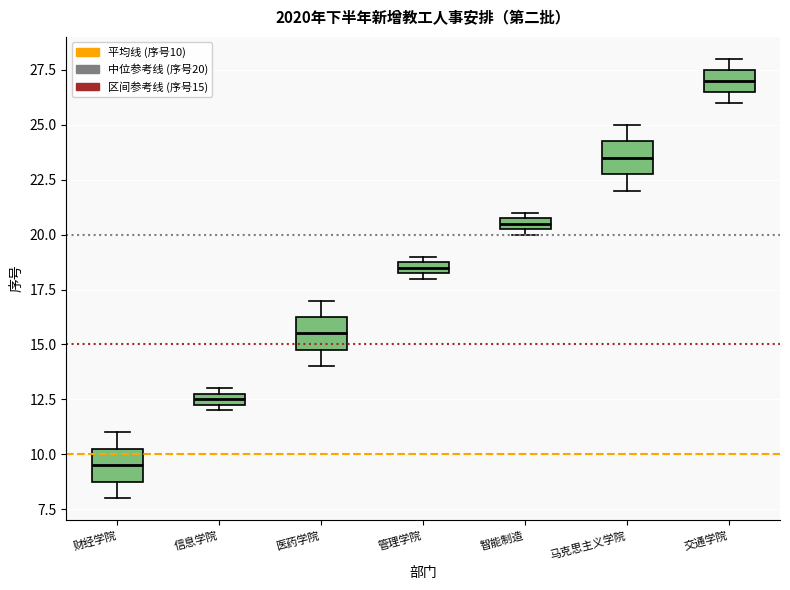

Where is the lower edge of the box for 管理学院 on the y-axis? The values are not printed on the chart, so give them approximately, as read against the axis.

18.5